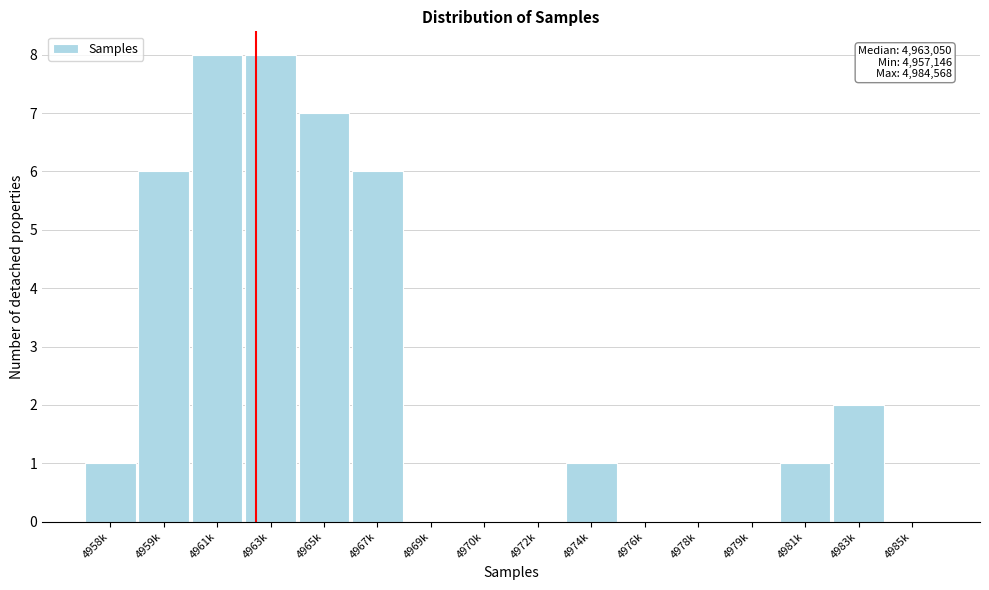

Reading left to right, what are all the values shown in this chart?

4958k=1	4959k=6	4961k=8	4963k=8	4965k=7	4967k=6	4969k=0	4970k=0	4972k=0	4974k=1	4976k=0	4978k=0	4979k=0	4981k=1	4983k=2	4985k=0